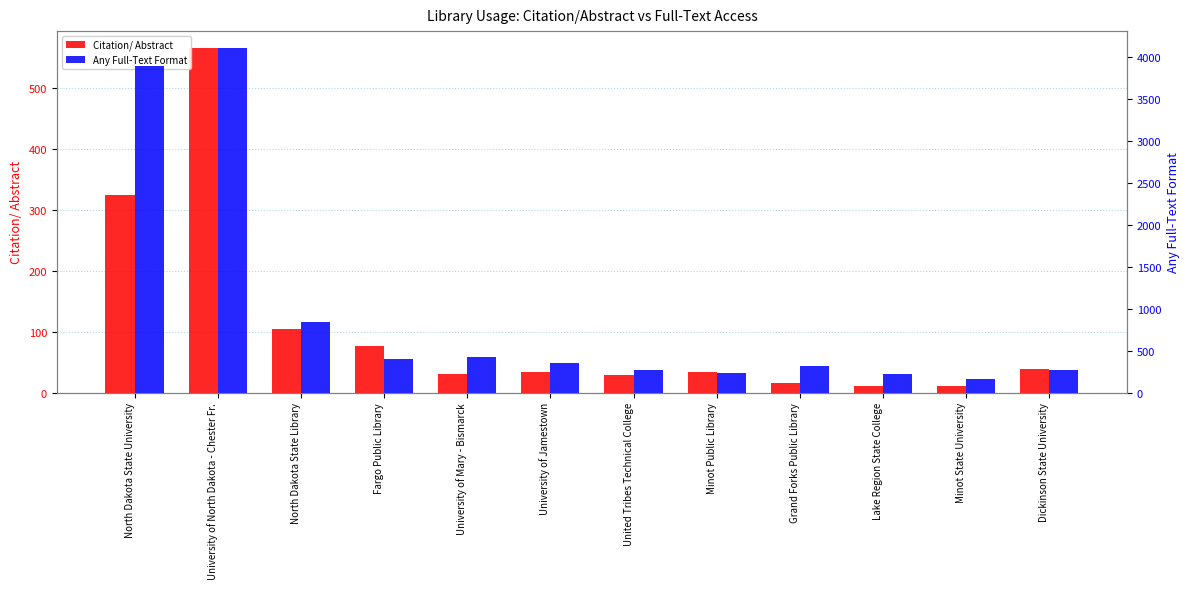

At which category does the chart reach its peak across all series?

University of North Dakota - Chester Fr.